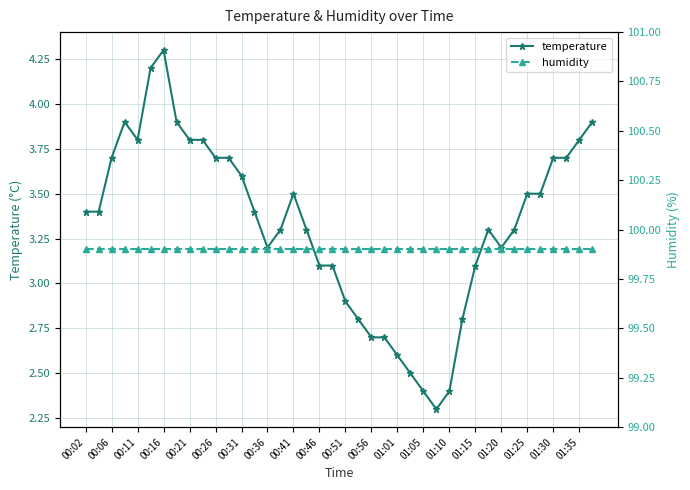

Rank the series by their maximum value, from highest to lowest.

humidity, temperature